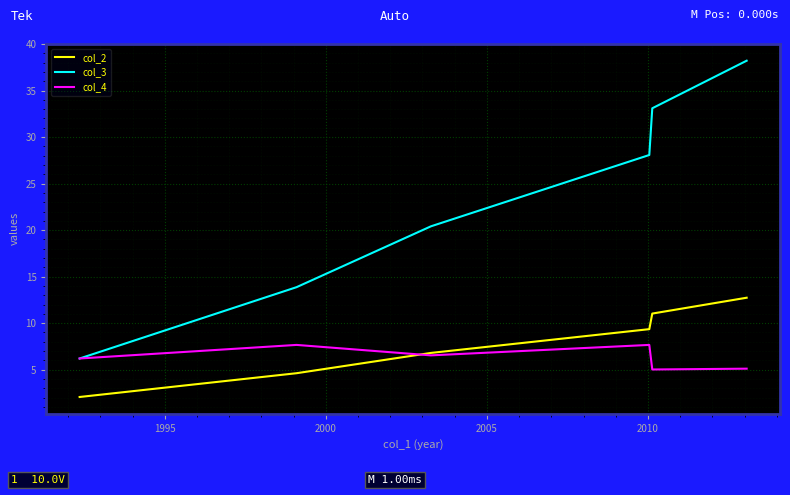

What is the minimum value for col_3?

6.2